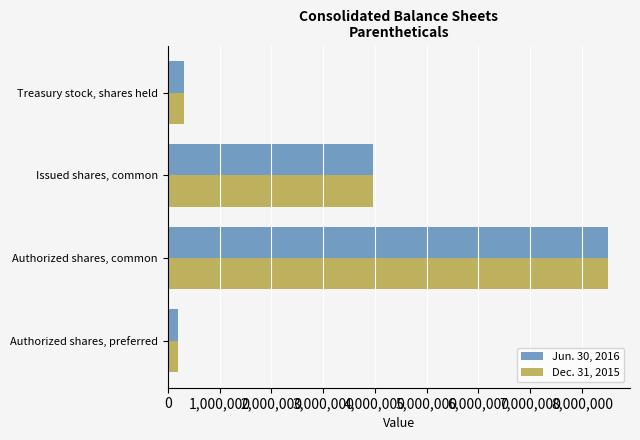

How many values in the Dec. 31, 2015 series are below 3957135?

2